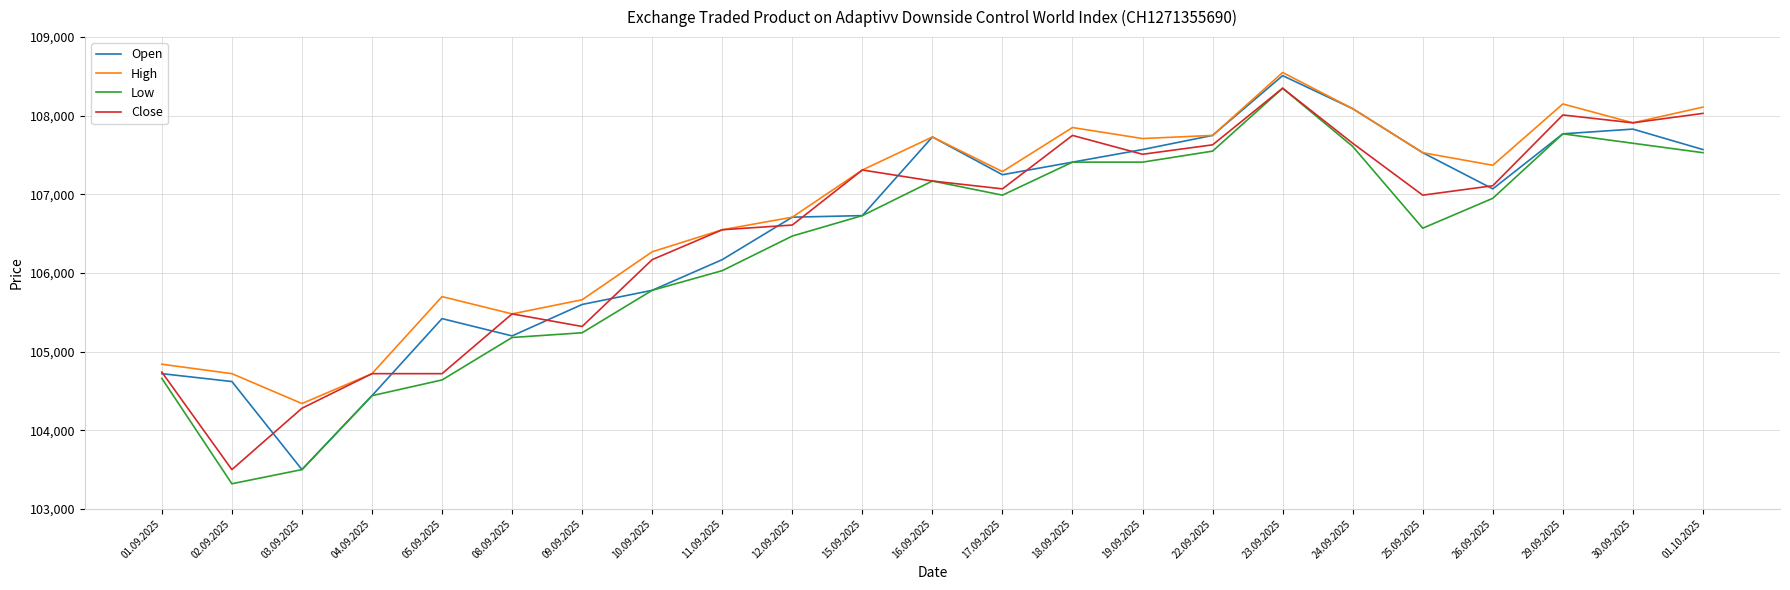

What is the highest value of the Low series?

108350